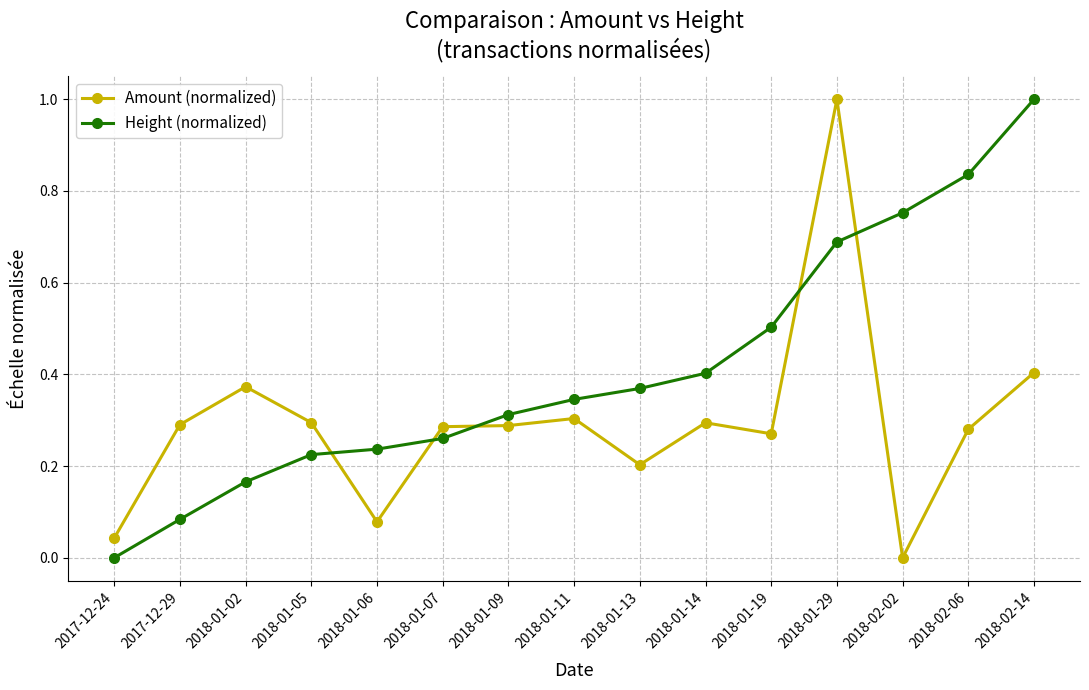

What is the difference between the highest and lowest values at 2018-02-06?

0.6